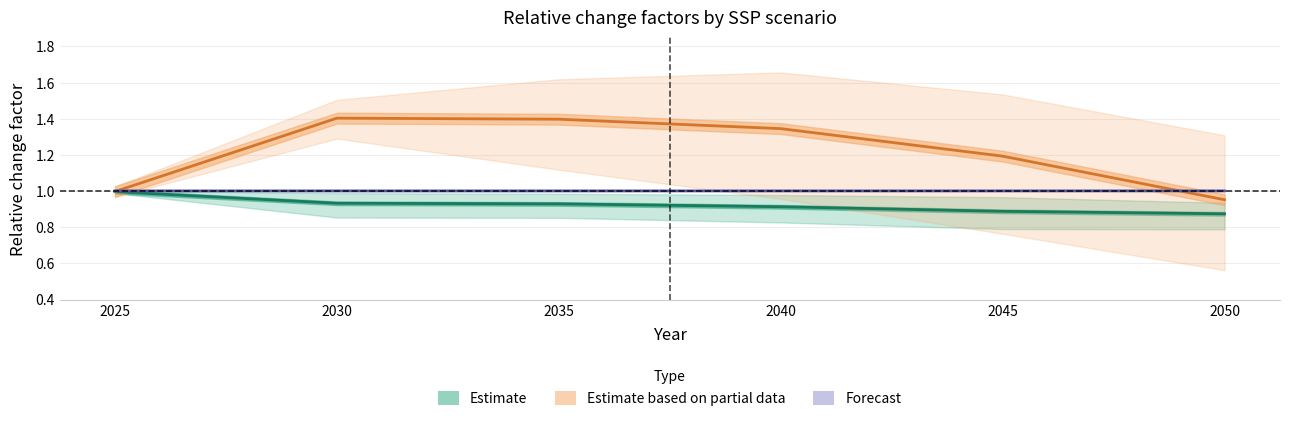

At 2040, list the series in order from smallest to largest.

Estimate (NDC fossil CO₂), Forecast (NPi scenarios), Estimate based on partial data (CO₂ non-fossil)